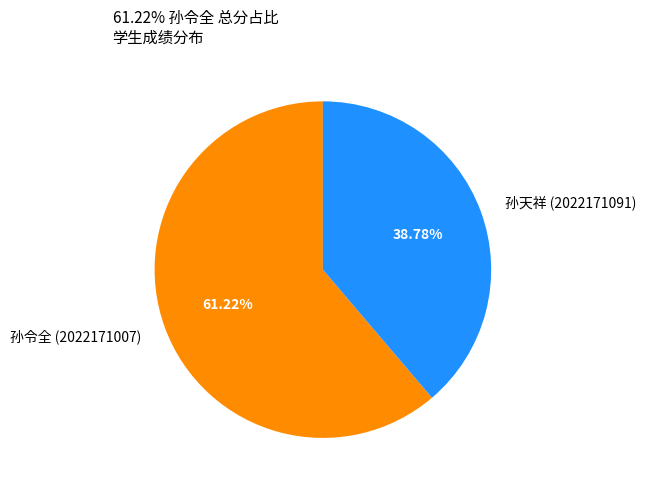

What is the majority slice?

孙令全 (2022171007)